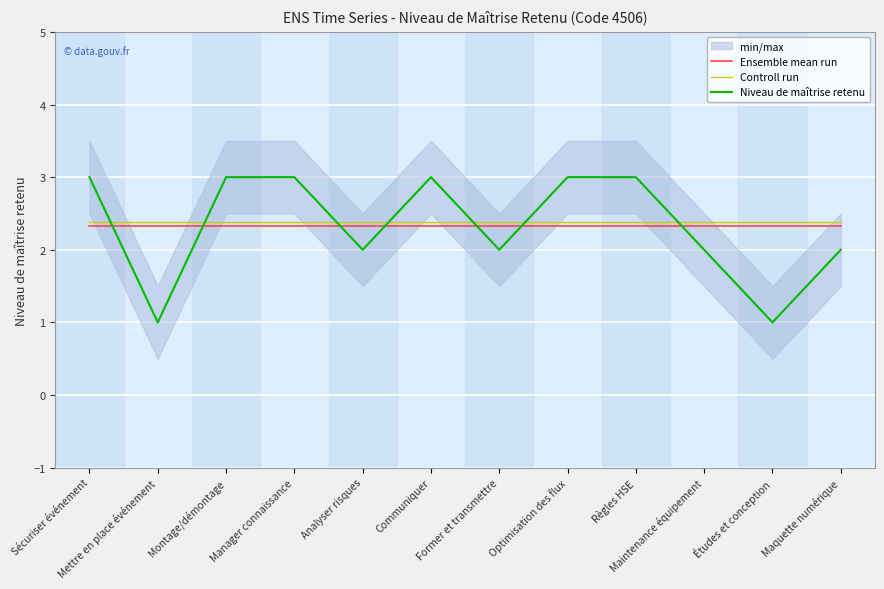

Is it true that Ensemble mean run equals 2.3 at Former et transmettre?

True